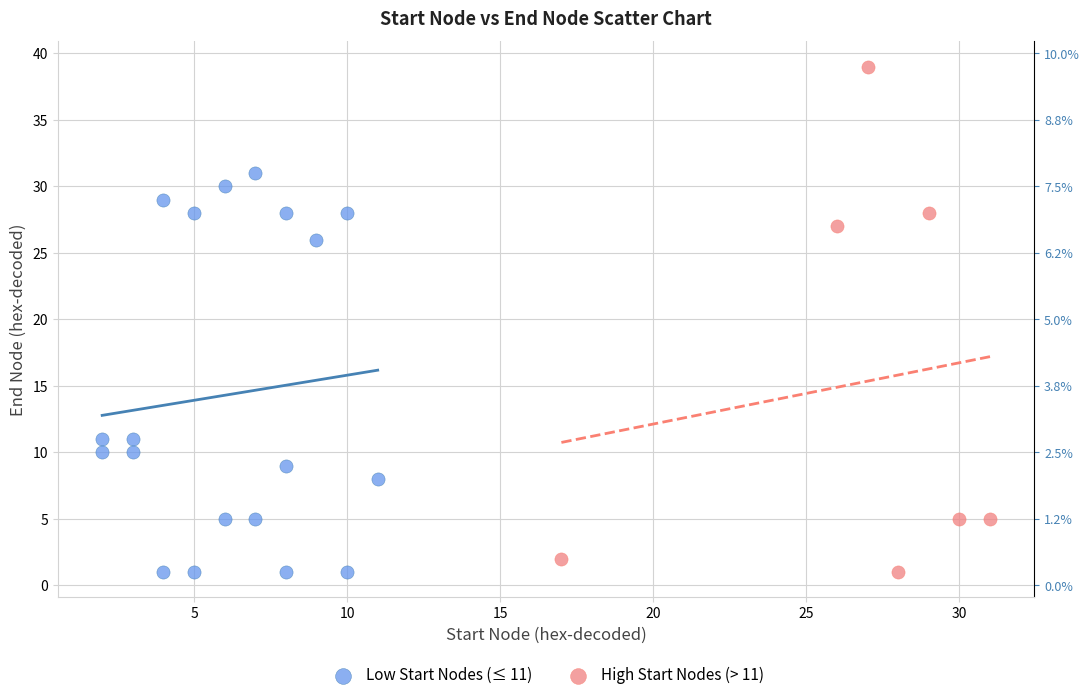

Which series has the largest Y range (max minus min)?

High Start Nodes (> 11)